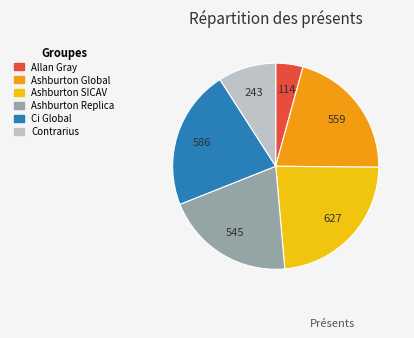

Rank the categories by value from highest to lowest.

Ashburton SICAV, Ci Global, Ashburton Global, Ashburton Replica, Contrarius, Allan Gray